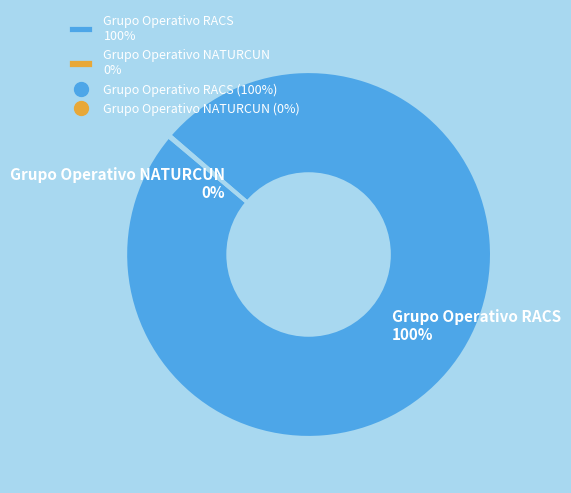

To the nearest percent, what is the average slice percentage?

50%